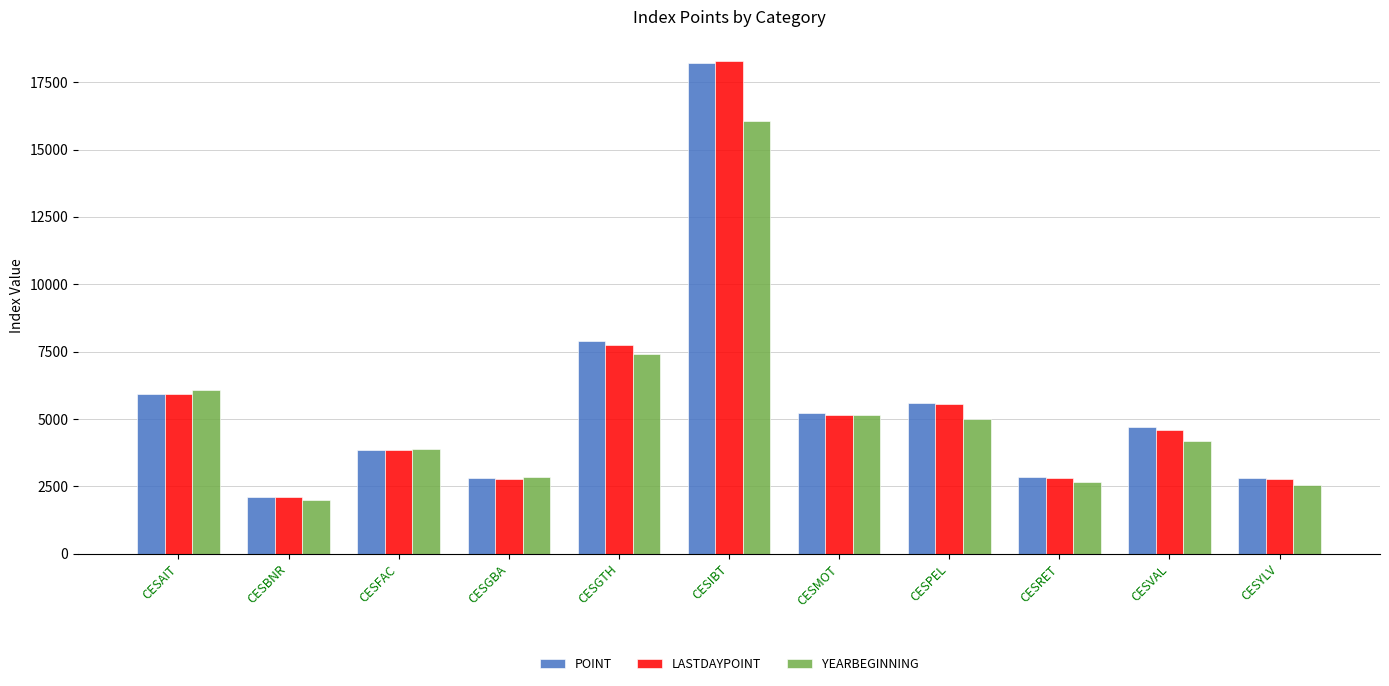

What is the highest value of the YEARBEGINNING series?

16056.1